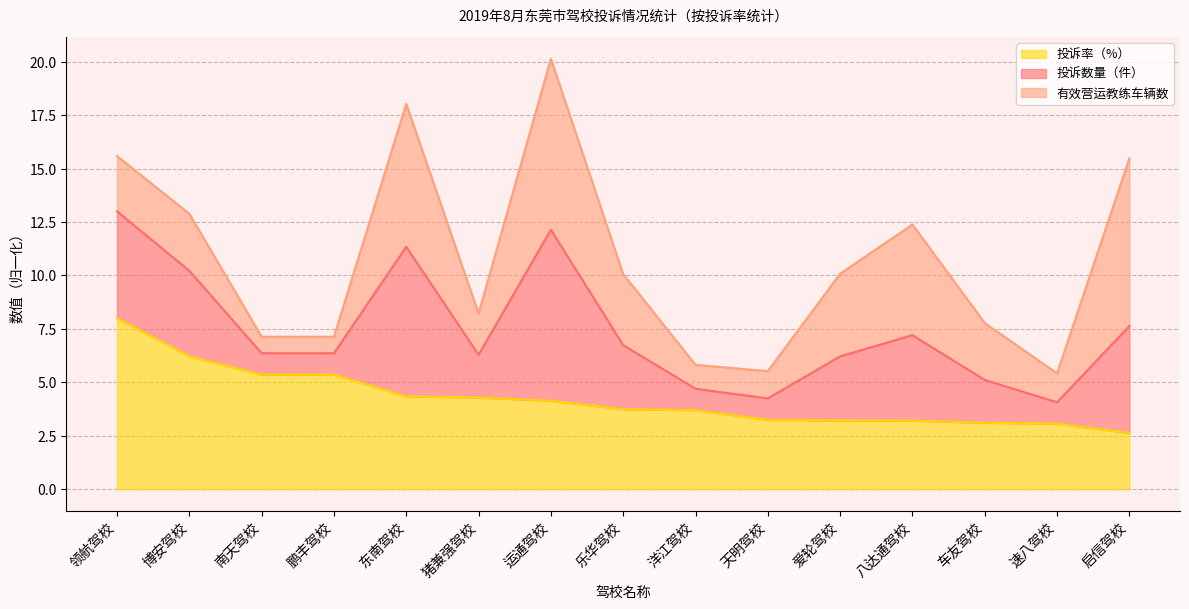

True or false: 投诉数量（件） and 投诉率（%） intersect in this chart.

False